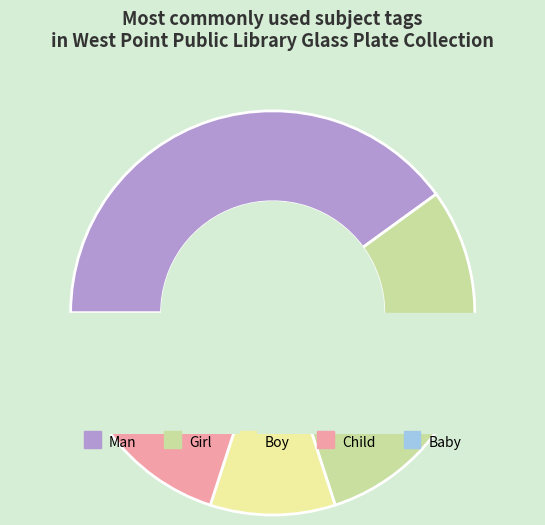

Combined, what portion of the pie is Baby and Child?

20.0%